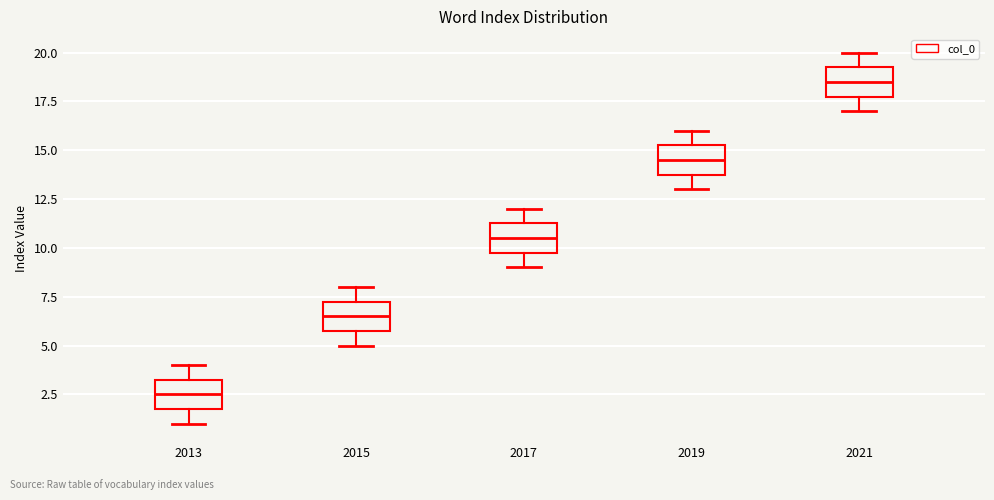

Where is the upper edge of the box at x = 2021 on the y-axis? The values are not printed on the chart, so give them approximately, as read against the axis.

19.5